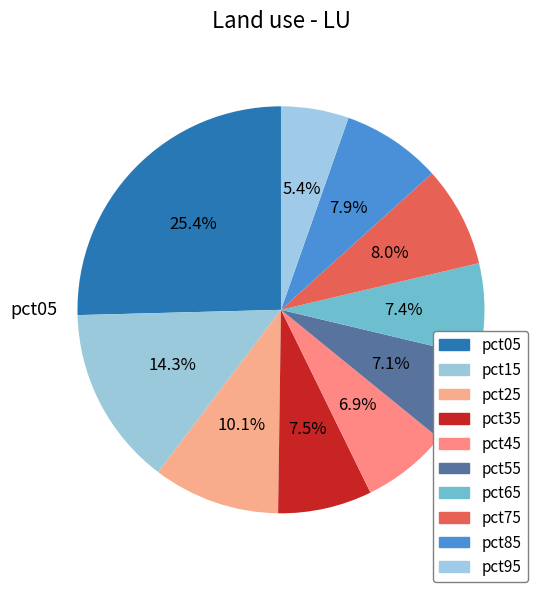

How many segments does this pie chart have?

10